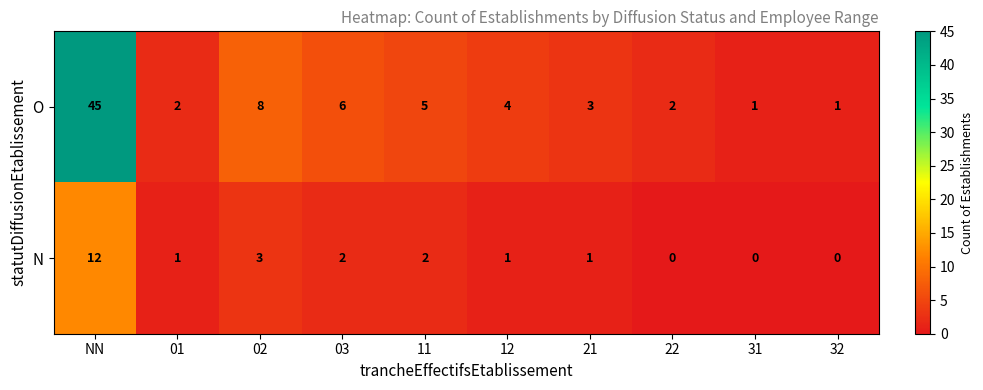

At which category does the chart reach its peak across all series?

NN